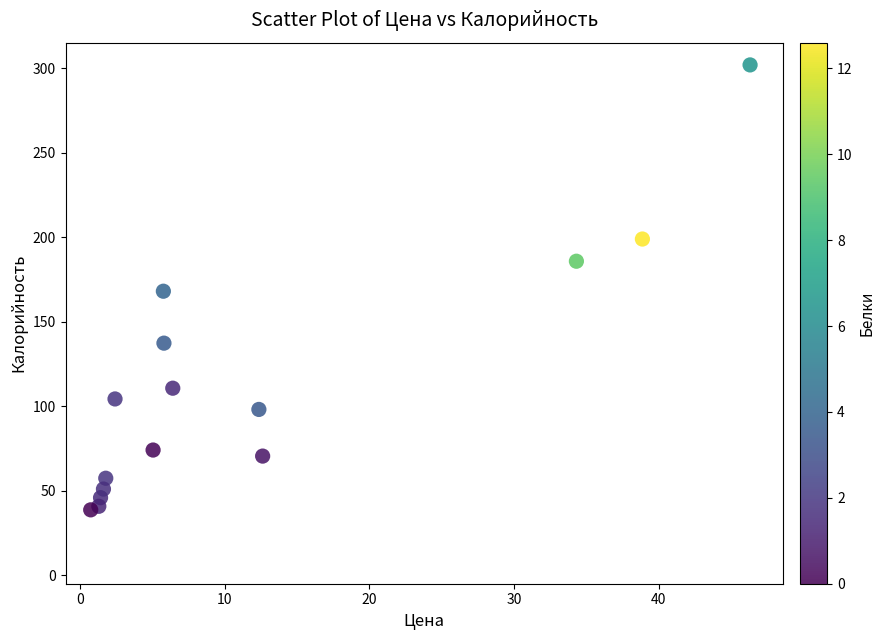

What is the range of X values (max minus min)?

45.6